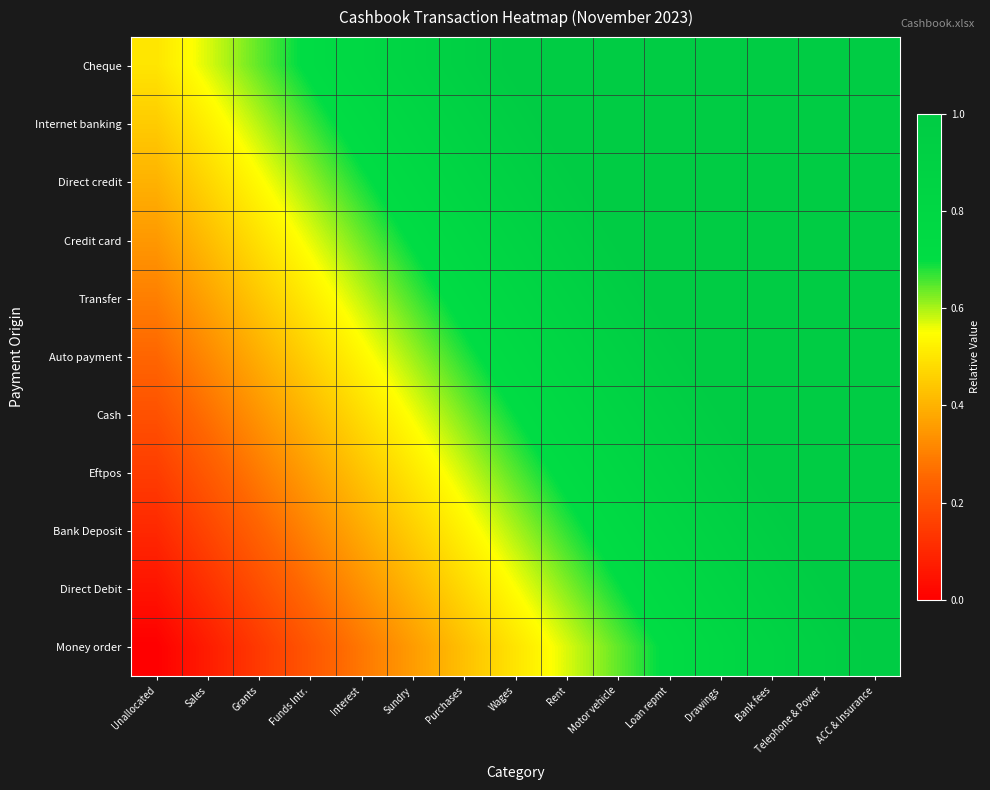

List the series in order of their peak value, highest first.

Cheque, Internet banking, Direct credit, Credit card, Transfer, Auto payment, Cash, Eftpos, Bank Deposit, Direct Debit, Money order